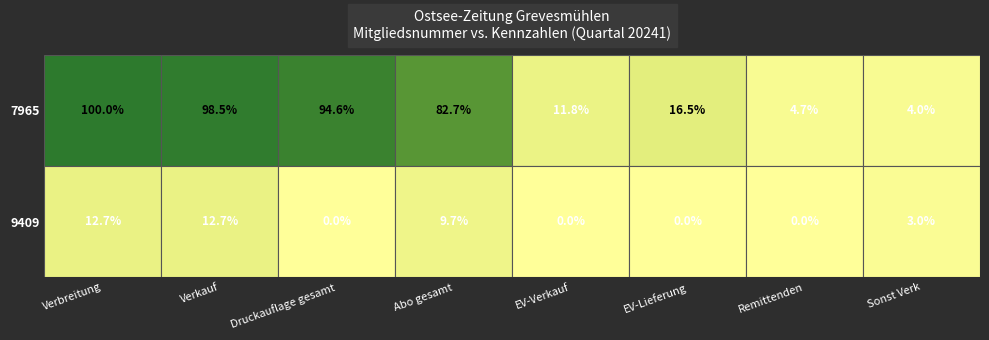

At which category does the chart reach its minimum across all series?

Druckauflage gesamt